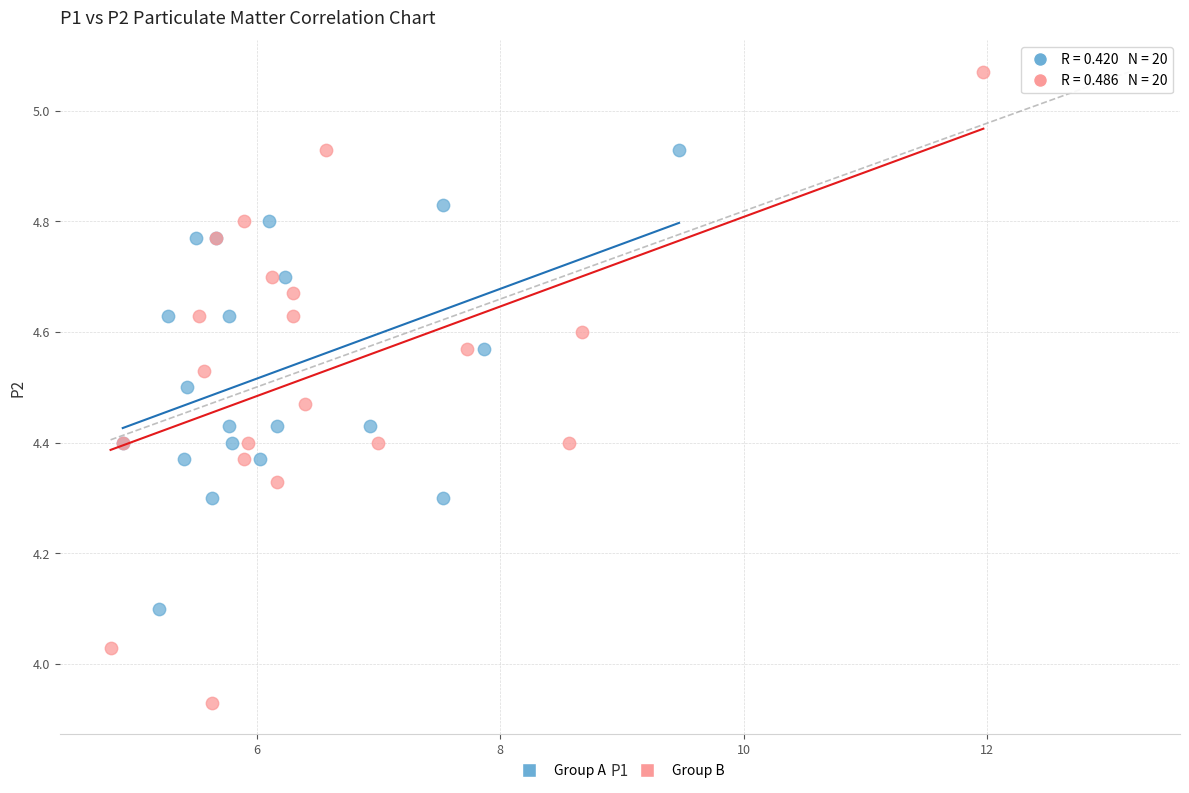

Which series contains the lowest Y value?

Group B